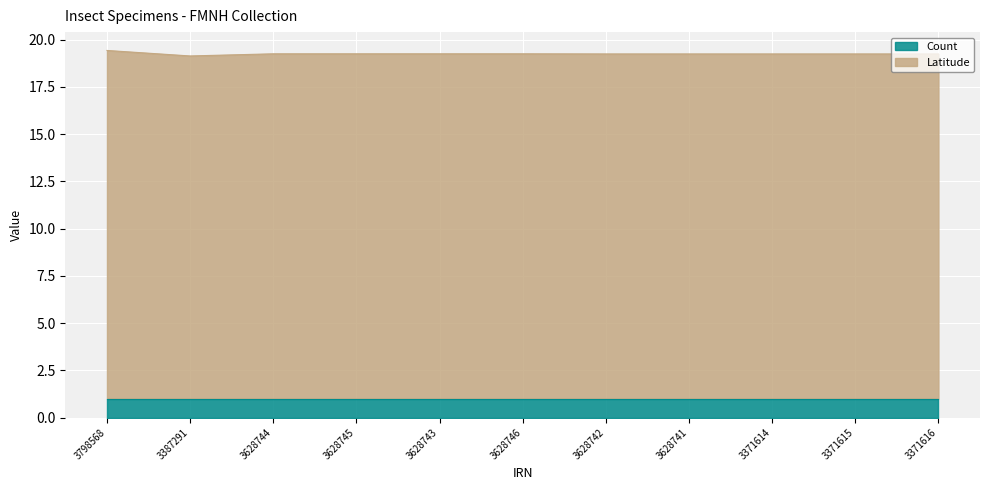

Is it true that Count equals 1.0 at 3628745?

True